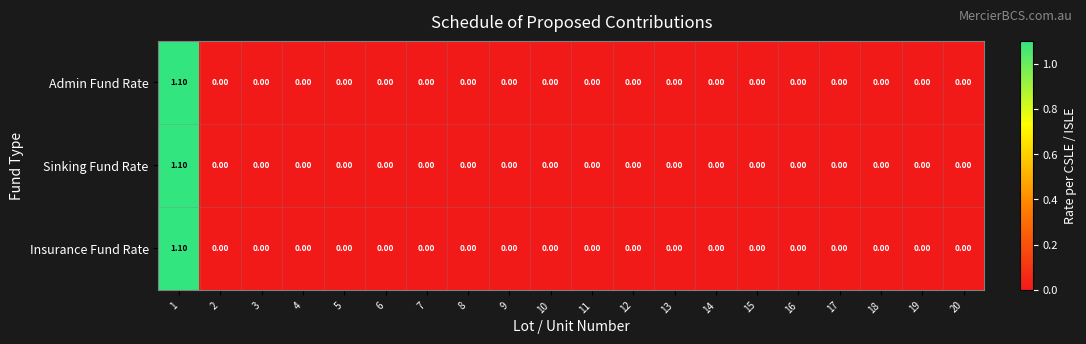

What is the difference between the maximum and second lowest values in the Admin Fund Rate series?

1.1